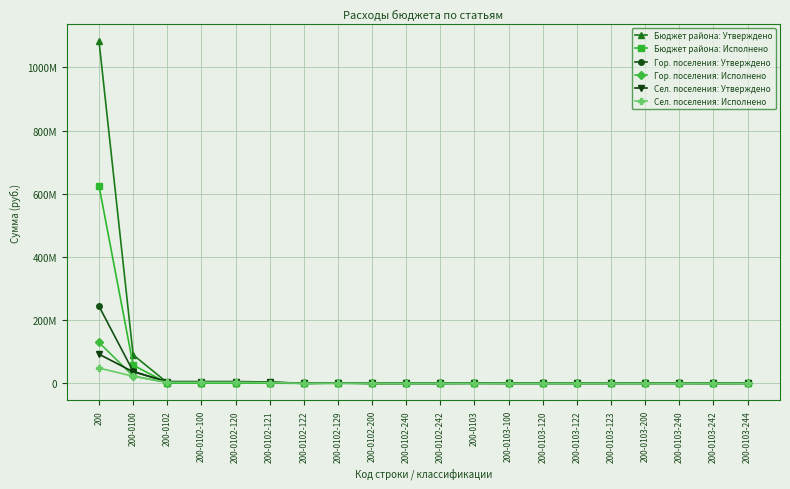

Is this an area chart (filled region under the line)?

No